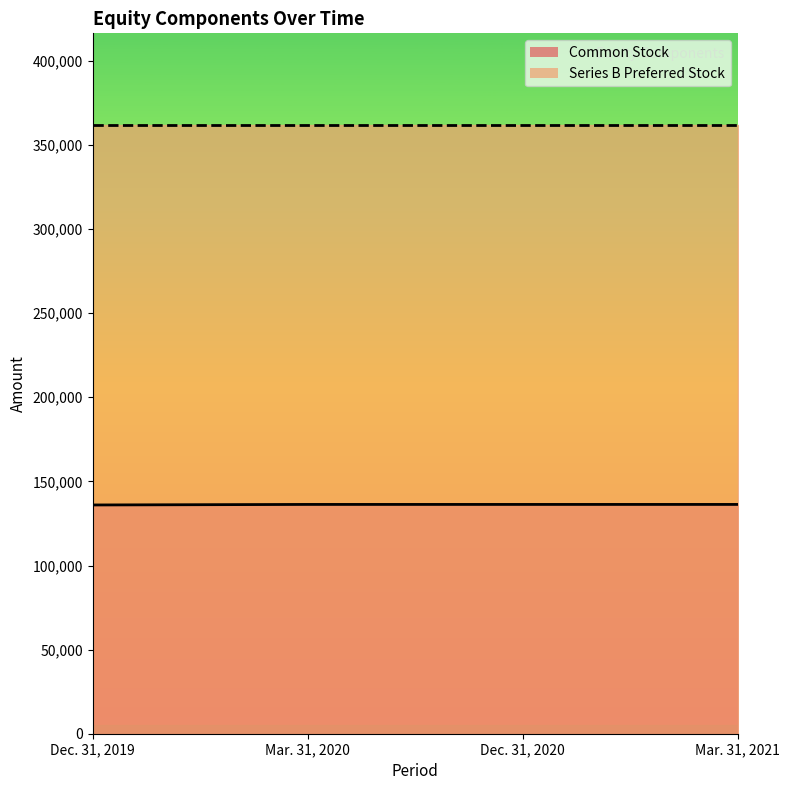

Rank the categories by value from highest to lowest.

Mar. 31, 2020, Dec. 31, 2020, Mar. 31, 2021, Dec. 31, 2019